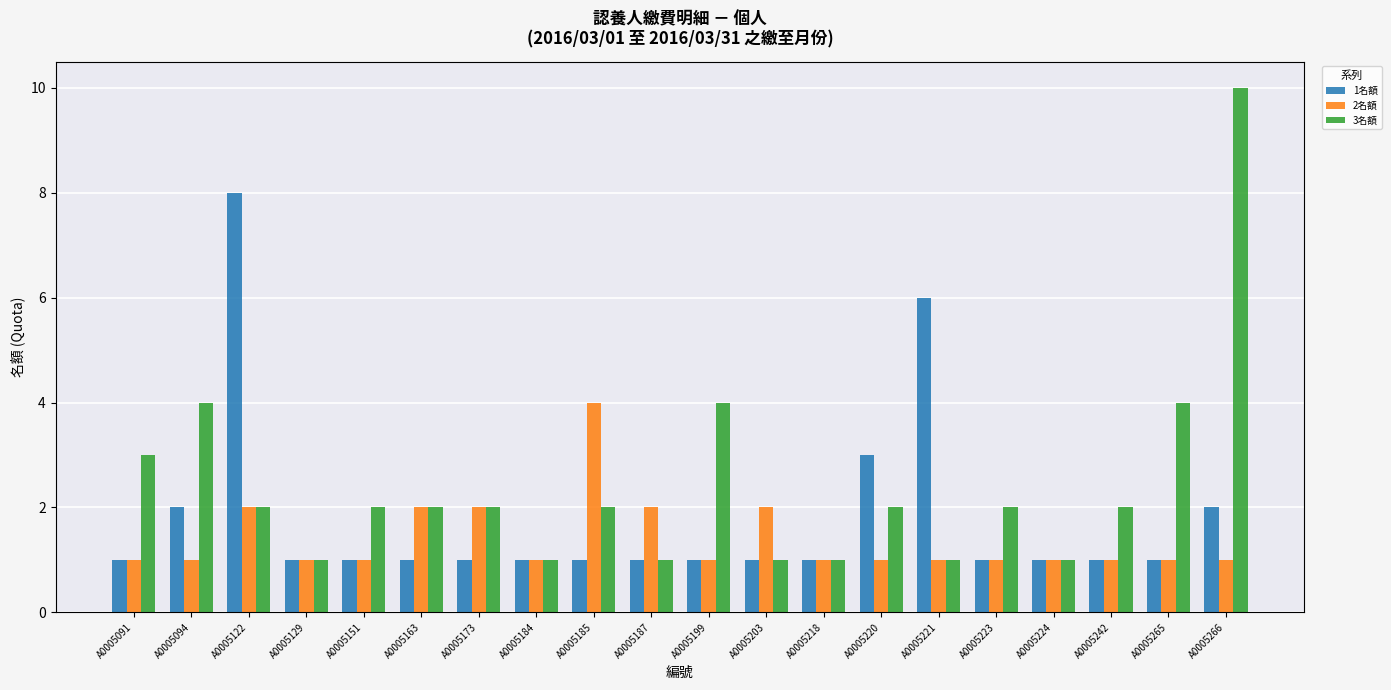

Are the bars horizontal?

No